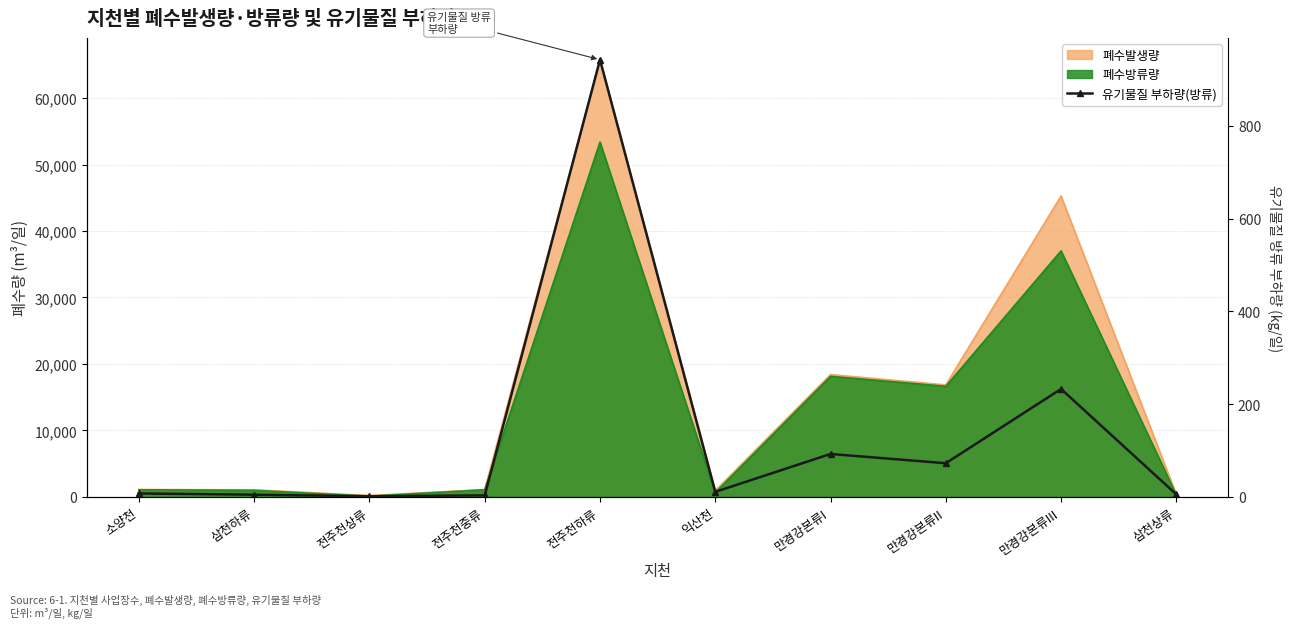

What position from the right is 익산천?

5